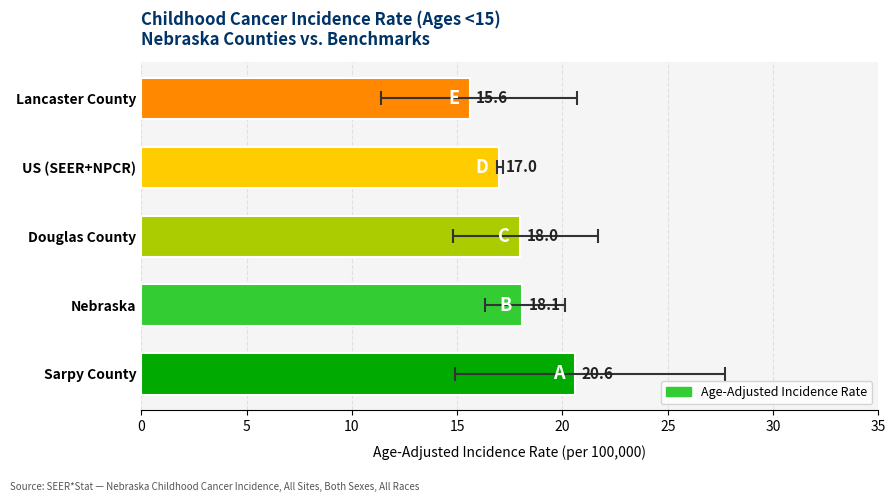

The value at Sarpy County is 20.6. True or false?

True